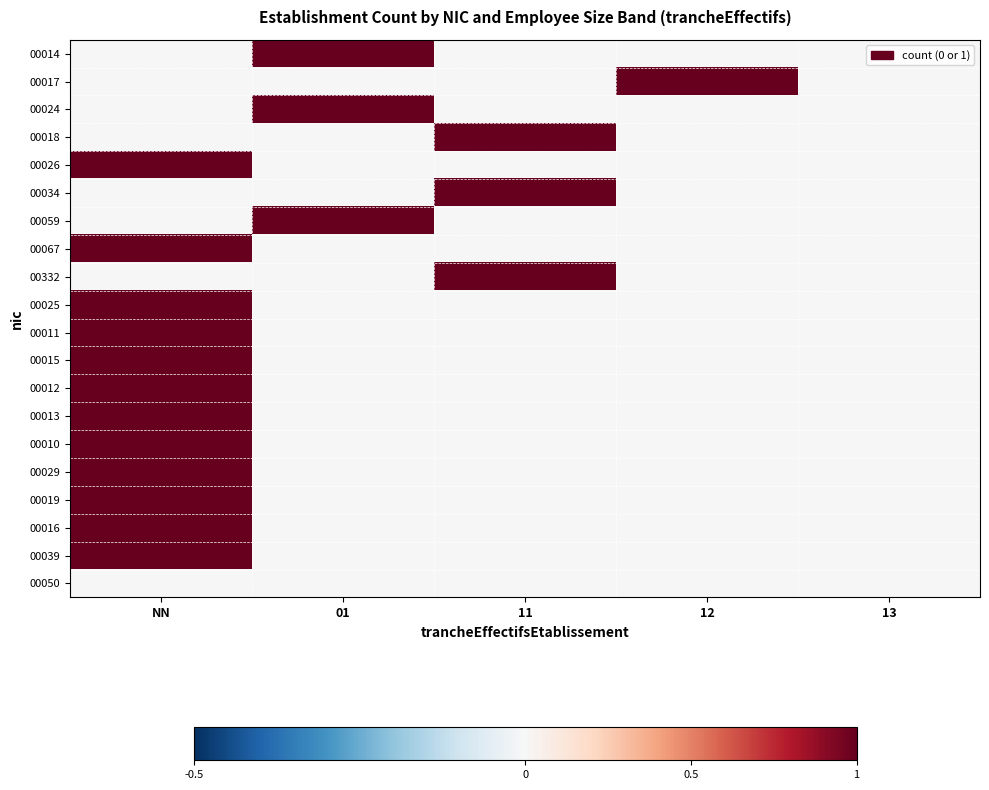

Reading right to left, what are all the values shown in this chart?

00014: 13=0	12=0	11=0	01=1	NN=0
00017: 13=0	12=1	11=0	01=0	NN=0
00024: 13=0	12=0	11=0	01=1	NN=0
00018: 13=0	12=0	11=1	01=0	NN=0
00026: 13=0	12=0	11=0	01=0	NN=1
00034: 13=0	12=0	11=1	01=0	NN=0
00059: 13=0	12=0	11=0	01=1	NN=0
00067: 13=0	12=0	11=0	01=0	NN=1
00332: 13=0	12=0	11=1	01=0	NN=0
00025: 13=0	12=0	11=0	01=0	NN=1
00011: 13=0	12=0	11=0	01=0	NN=1
00015: 13=0	12=0	11=0	01=0	NN=1
00012: 13=0	12=0	11=0	01=0	NN=1
00013: 13=0	12=0	11=0	01=0	NN=1
00010: 13=0	12=0	11=0	01=0	NN=1
00029: 13=0	12=0	11=0	01=0	NN=1
00019: 13=0	12=0	11=0	01=0	NN=1
00016: 13=0	12=0	11=0	01=0	NN=1
00039: 13=0	12=0	11=0	01=0	NN=1
00050: 13=0	12=0	11=0	01=0	NN=0